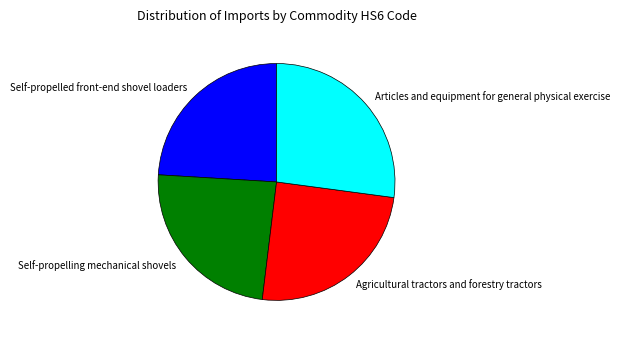

Is it true that Articles and equipment for general physical exercise is 39% of the pie?

False